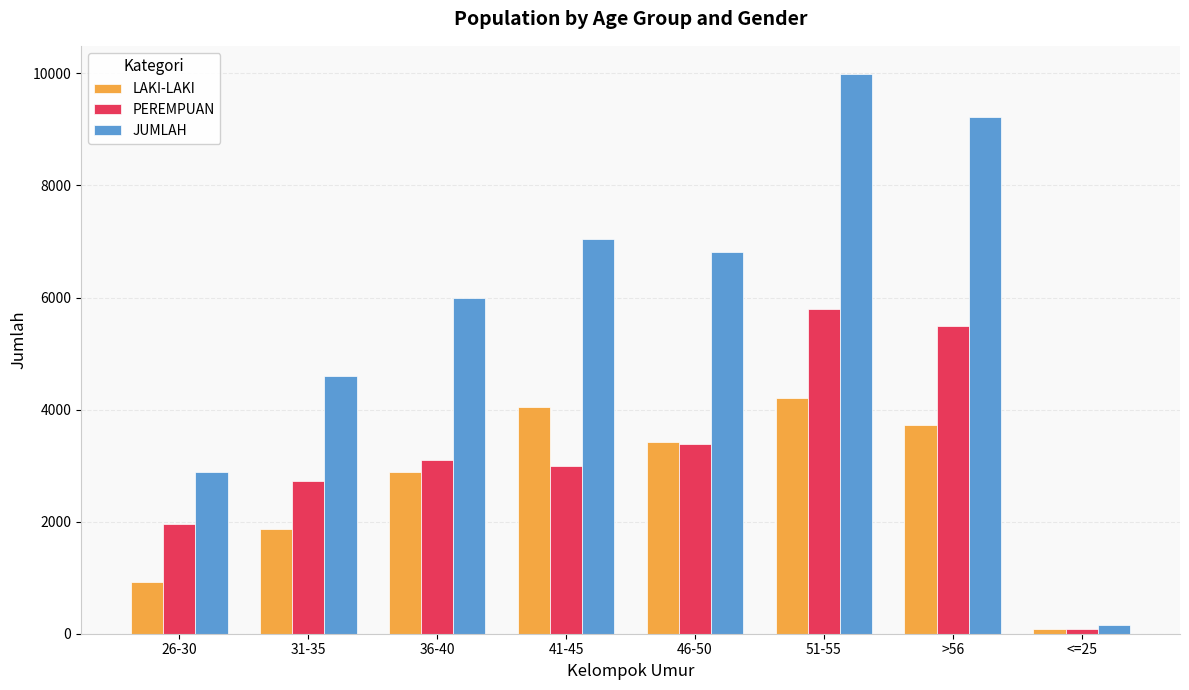

What is the difference between the second highest and second lowest values in the LAKI-LAKI series?

3128